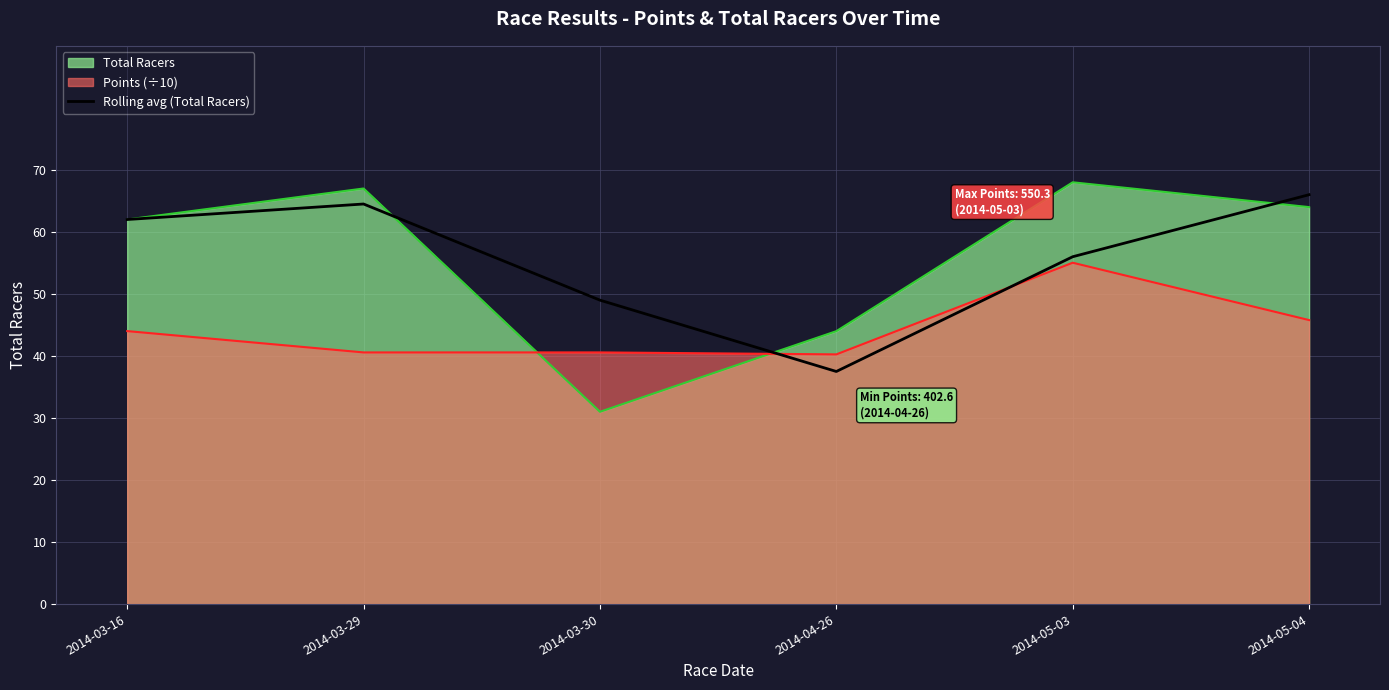

True or false: Points (÷10) and Rolling avg (Total Racers) intersect in this chart.

True